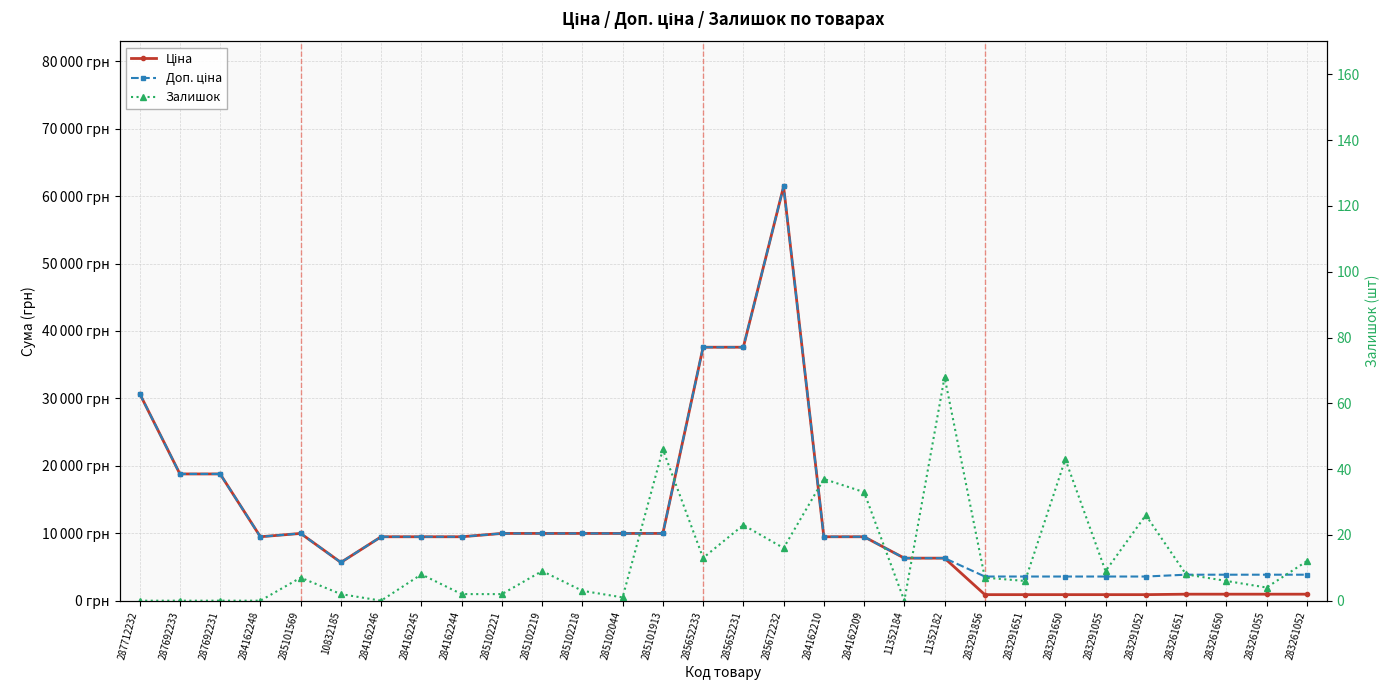

What is the sum of the Доп. ціна values at 285101913 and 285102221?

19950.0